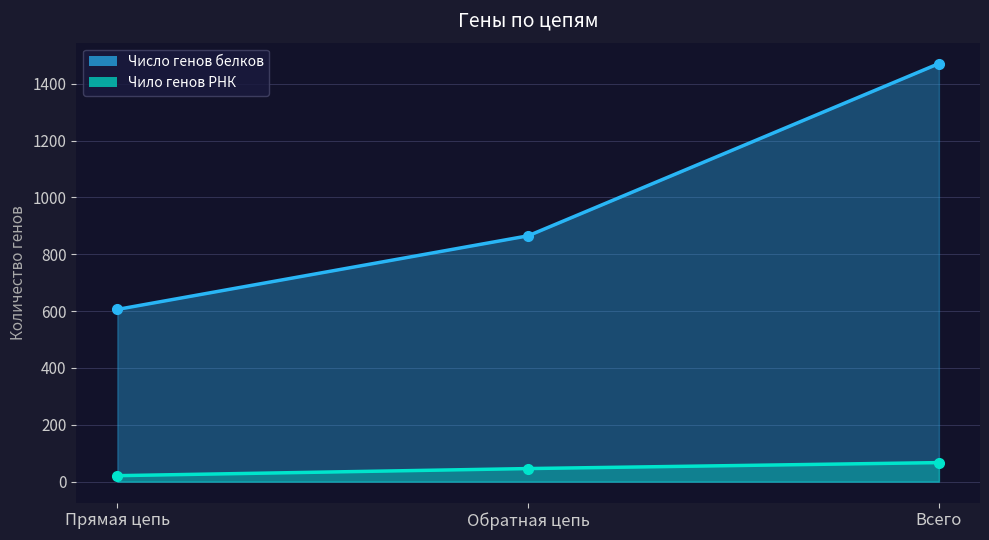

Which series has the largest total across all categories?

Число генов белков